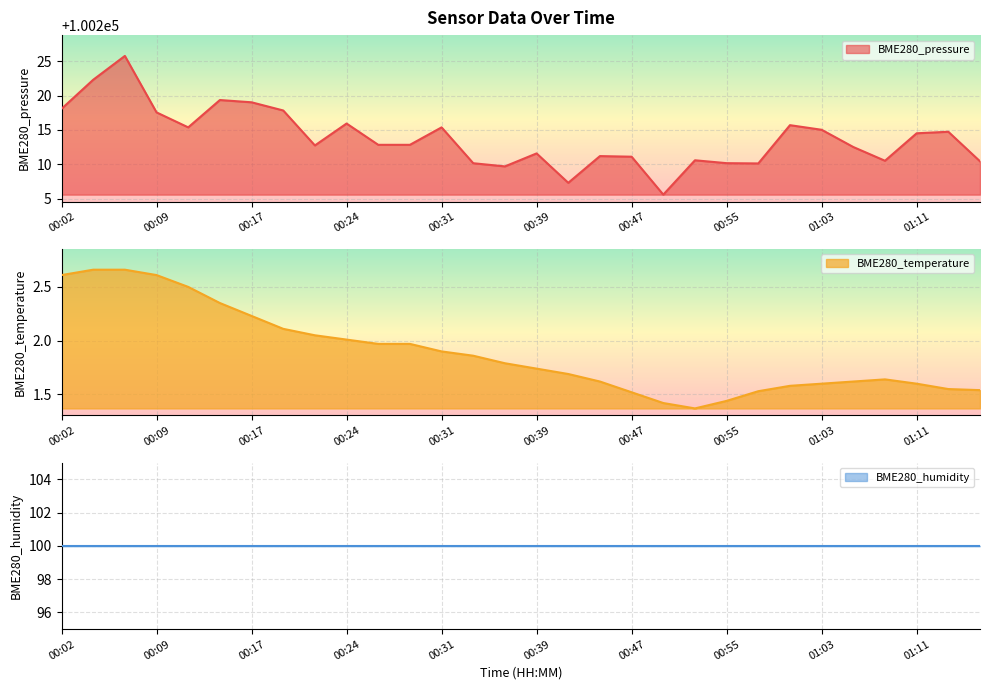

True or false: BME280_pressure has a value of 160633.6 at 00:31.

False